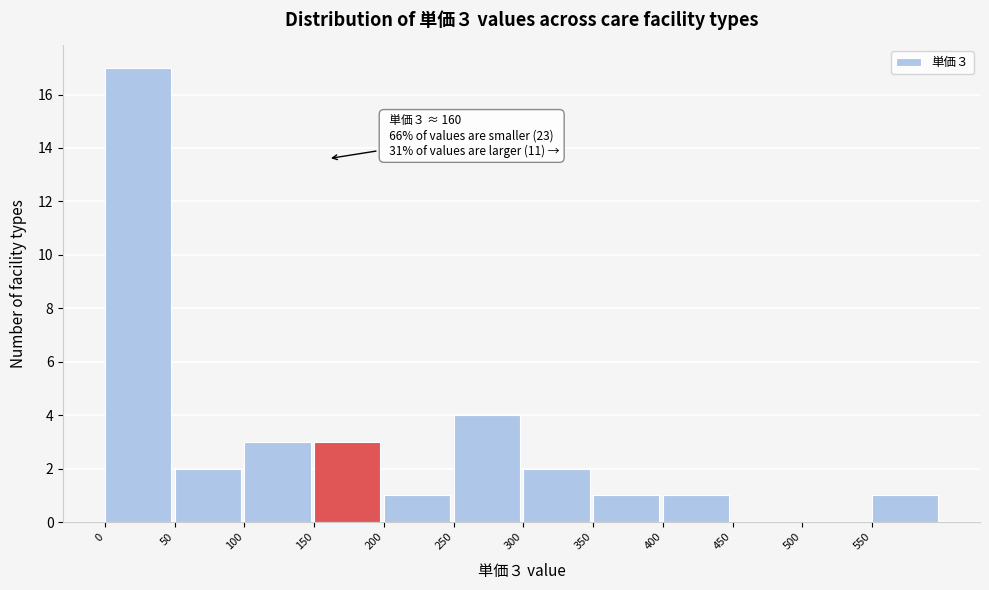

Which range on the x-axis has the tallest bar?

0 to 50